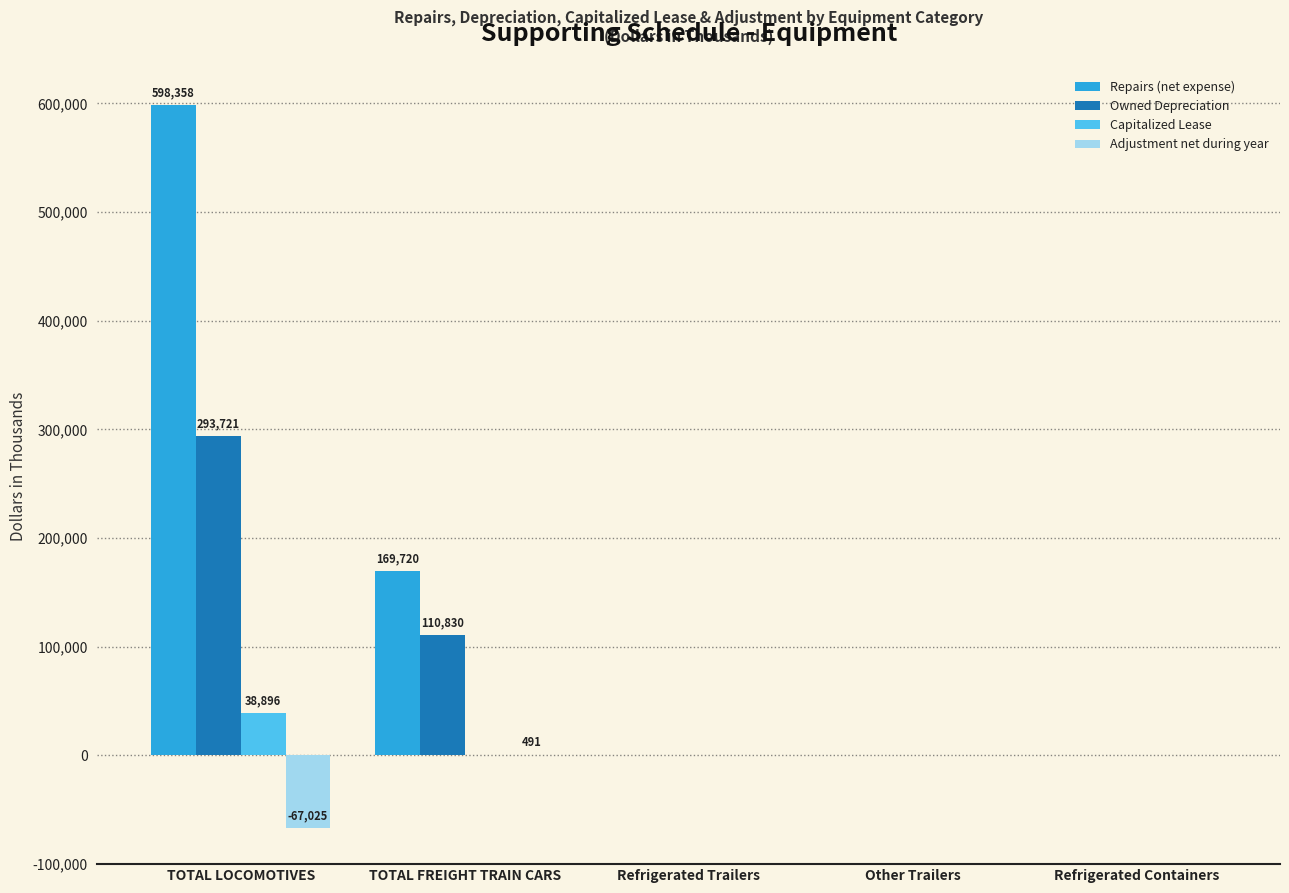

Which series has the largest total across all categories?

Repairs (net expense)